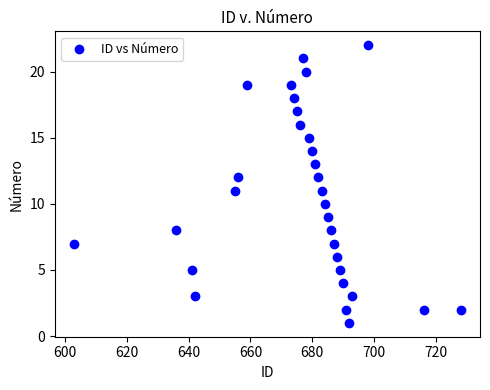

What is the range of Y values (max minus min)?

21